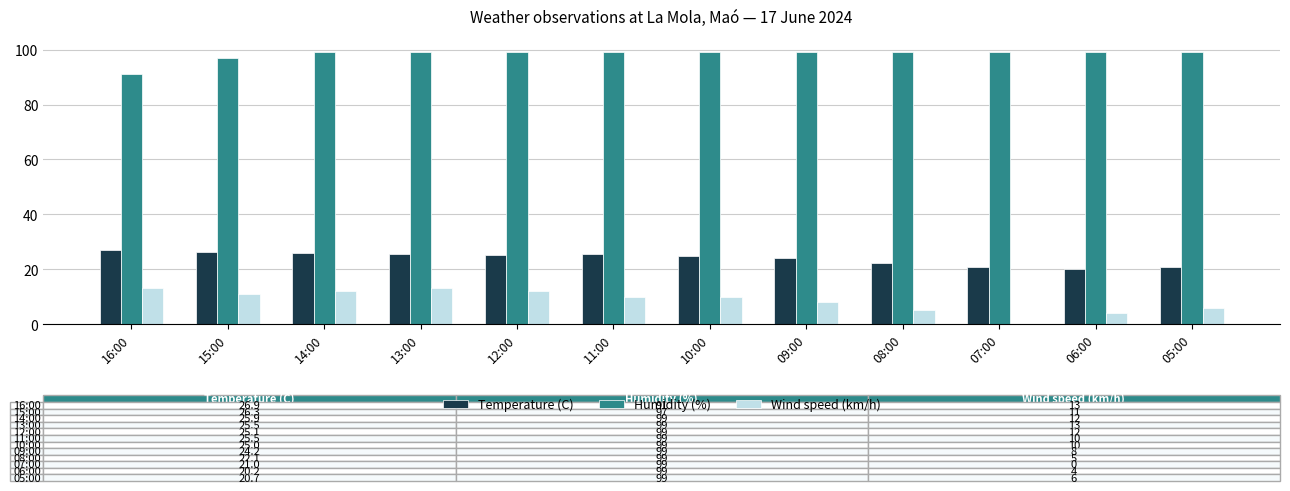

What is the sum of all Temperature (C) values?

288.4